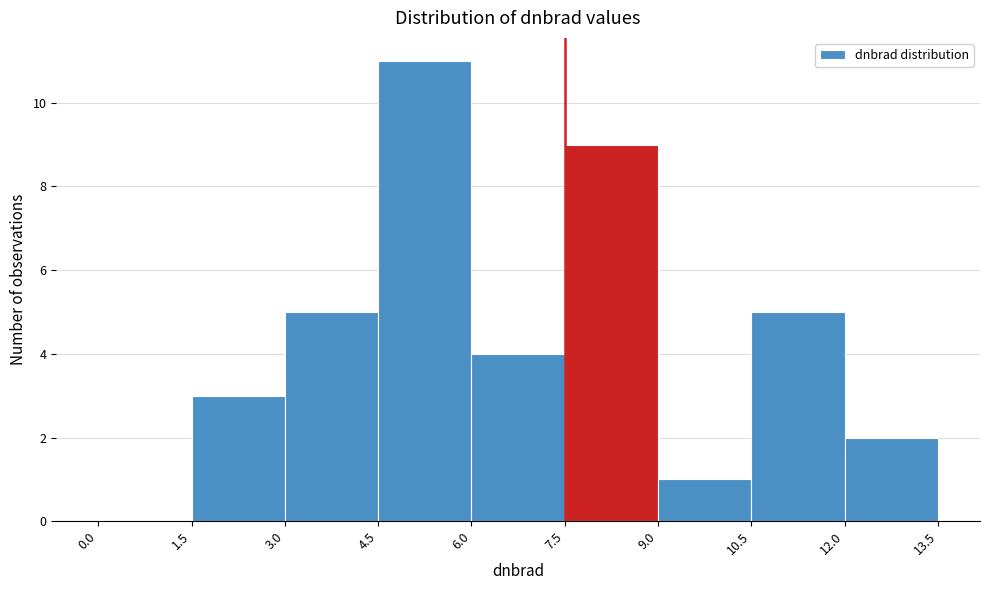

Reading left to right, list every bar in this chart as the range it spans on the x-axis followed by its height. The values are not printed on the chart, so give them approximately, as read against the axis.

0.0 to 1.5: 0
1.5 to 3.0: 3
3.0 to 4.5: 5
4.5 to 6.0: 11
6.0 to 7.5: 4
7.5 to 9.0: 9
9.0 to 10.5: 1
10.5 to 12.0: 5
12.0 to 13.5: 2